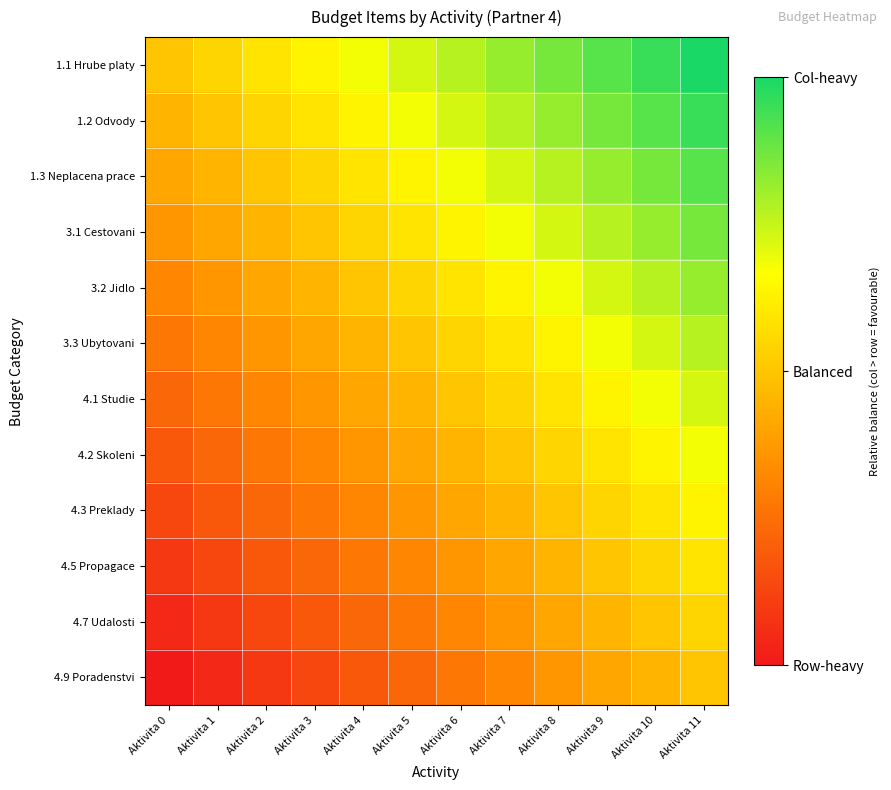

Reading left to right, transcribe all the data shown in this chart.

1.1 Hrube platy: Aktivita 0=0.0	Aktivita 1=0.1	Aktivita 2=0.2	Aktivita 3=0.3	Aktivita 4=0.4	Aktivita 5=0.5	Aktivita 6=0.5	Aktivita 7=0.6	Aktivita 8=0.7	Aktivita 9=0.8	Aktivita 10=0.9	Aktivita 11=1.0
1.2 Odvody: Aktivita 0=-0.1	Aktivita 1=0.0	Aktivita 2=0.1	Aktivita 3=0.2	Aktivita 4=0.3	Aktivita 5=0.4	Aktivita 6=0.5	Aktivita 7=0.5	Aktivita 8=0.6	Aktivita 9=0.7	Aktivita 10=0.8	Aktivita 11=0.9
1.3 Neplacena prace: Aktivita 0=-0.2	Aktivita 1=-0.1	Aktivita 2=0.0	Aktivita 3=0.1	Aktivita 4=0.2	Aktivita 5=0.3	Aktivita 6=0.4	Aktivita 7=0.5	Aktivita 8=0.5	Aktivita 9=0.6	Aktivita 10=0.7	Aktivita 11=0.8
3.1 Cestovani: Aktivita 0=-0.3	Aktivita 1=-0.2	Aktivita 2=-0.1	Aktivita 3=0.0	Aktivita 4=0.1	Aktivita 5=0.2	Aktivita 6=0.3	Aktivita 7=0.4	Aktivita 8=0.5	Aktivita 9=0.5	Aktivita 10=0.6	Aktivita 11=0.7
3.2 Jidlo: Aktivita 0=-0.4	Aktivita 1=-0.3	Aktivita 2=-0.2	Aktivita 3=-0.1	Aktivita 4=0.0	Aktivita 5=0.1	Aktivita 6=0.2	Aktivita 7=0.3	Aktivita 8=0.4	Aktivita 9=0.5	Aktivita 10=0.5	Aktivita 11=0.6
3.3 Ubytovani: Aktivita 0=-0.5	Aktivita 1=-0.4	Aktivita 2=-0.3	Aktivita 3=-0.2	Aktivita 4=-0.1	Aktivita 5=0.0	Aktivita 6=0.1	Aktivita 7=0.2	Aktivita 8=0.3	Aktivita 9=0.4	Aktivita 10=0.5	Aktivita 11=0.5
4.1 Studie: Aktivita 0=-0.5	Aktivita 1=-0.5	Aktivita 2=-0.4	Aktivita 3=-0.3	Aktivita 4=-0.2	Aktivita 5=-0.1	Aktivita 6=0.0	Aktivita 7=0.1	Aktivita 8=0.2	Aktivita 9=0.3	Aktivita 10=0.4	Aktivita 11=0.5
4.2 Skoleni: Aktivita 0=-0.6	Aktivita 1=-0.5	Aktivita 2=-0.5	Aktivita 3=-0.4	Aktivita 4=-0.3	Aktivita 5=-0.2	Aktivita 6=-0.1	Aktivita 7=0.0	Aktivita 8=0.1	Aktivita 9=0.2	Aktivita 10=0.3	Aktivita 11=0.4
4.3 Preklady: Aktivita 0=-0.7	Aktivita 1=-0.6	Aktivita 2=-0.5	Aktivita 3=-0.5	Aktivita 4=-0.4	Aktivita 5=-0.3	Aktivita 6=-0.2	Aktivita 7=-0.1	Aktivita 8=0.0	Aktivita 9=0.1	Aktivita 10=0.2	Aktivita 11=0.3
4.5 Propagace: Aktivita 0=-0.8	Aktivita 1=-0.7	Aktivita 2=-0.6	Aktivita 3=-0.5	Aktivita 4=-0.5	Aktivita 5=-0.4	Aktivita 6=-0.3	Aktivita 7=-0.2	Aktivita 8=-0.1	Aktivita 9=0.0	Aktivita 10=0.1	Aktivita 11=0.2
4.7 Udalosti: Aktivita 0=-0.9	Aktivita 1=-0.8	Aktivita 2=-0.7	Aktivita 3=-0.6	Aktivita 4=-0.5	Aktivita 5=-0.5	Aktivita 6=-0.4	Aktivita 7=-0.3	Aktivita 8=-0.2	Aktivita 9=-0.1	Aktivita 10=0.0	Aktivita 11=0.1
4.9 Poradenstvi: Aktivita 0=-1.0	Aktivita 1=-0.9	Aktivita 2=-0.8	Aktivita 3=-0.7	Aktivita 4=-0.6	Aktivita 5=-0.5	Aktivita 6=-0.5	Aktivita 7=-0.4	Aktivita 8=-0.3	Aktivita 9=-0.2	Aktivita 10=-0.1	Aktivita 11=0.0